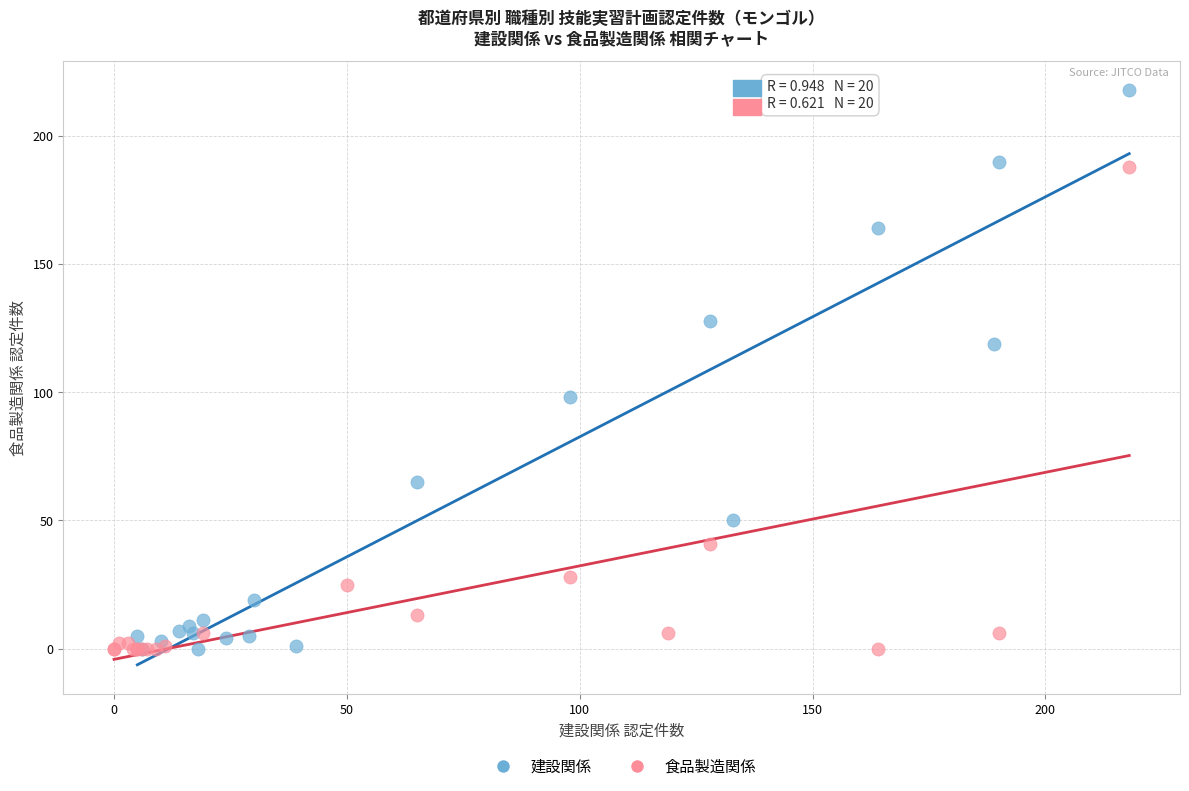

What are all the series names shown in the legend?

建設関係, 食品製造関係